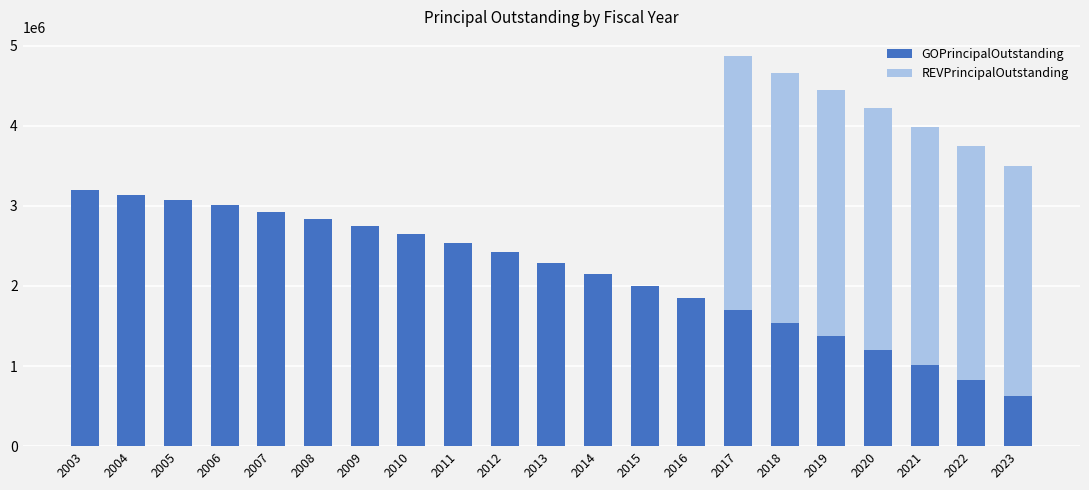

What is the highest value of the GOPrincipalOutstanding series?

3200000